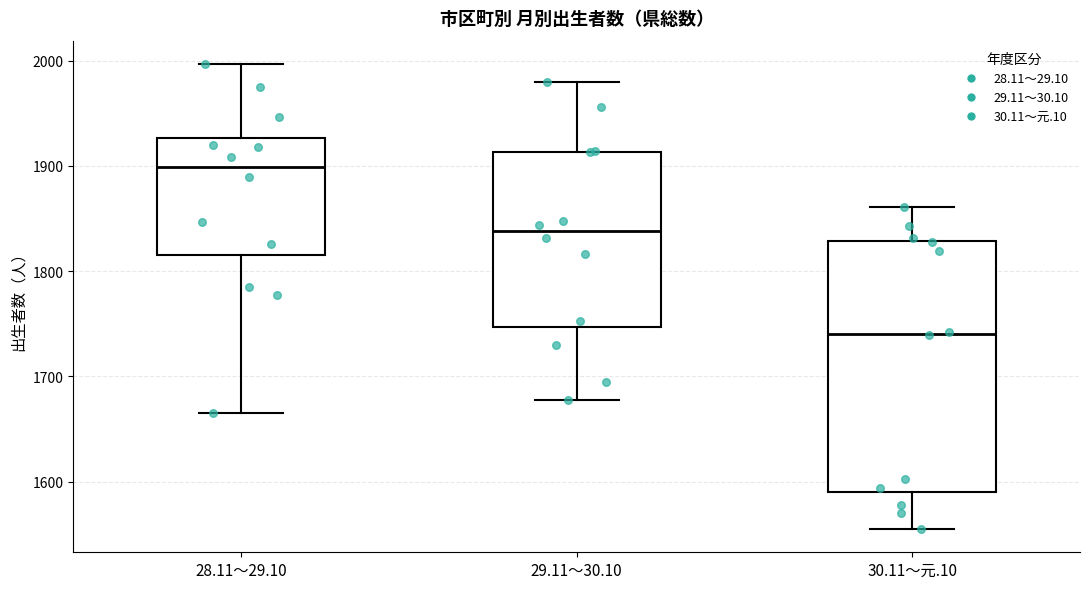

Reading left to right, read every box against the y-axis: the position of its median line, the range the box covers, and the ends of its whiskers. The values are not printed on the chart, so give them approximately, as read against the axis.

28.11～29.10: median 1900, box 1820 to 1930, whiskers 1670 to 2000
29.11～30.10: median 1840, box 1750 to 1910, whiskers 1680 to 1980
30.11～元.10: median 1740, box 1590 to 1830, whiskers 1560 to 1860